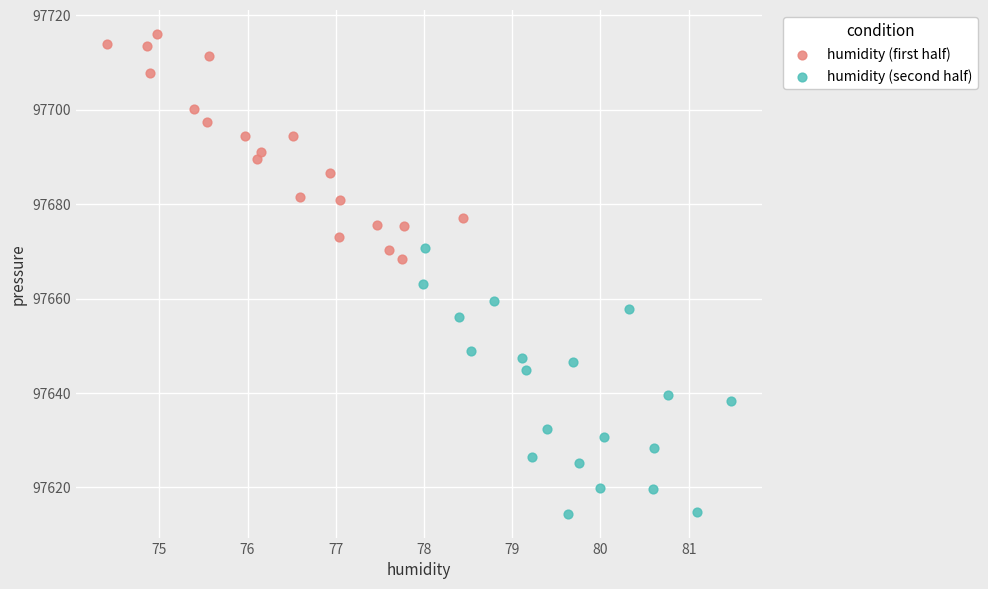

Which series contains the lowest Y value?

humidity (second half)